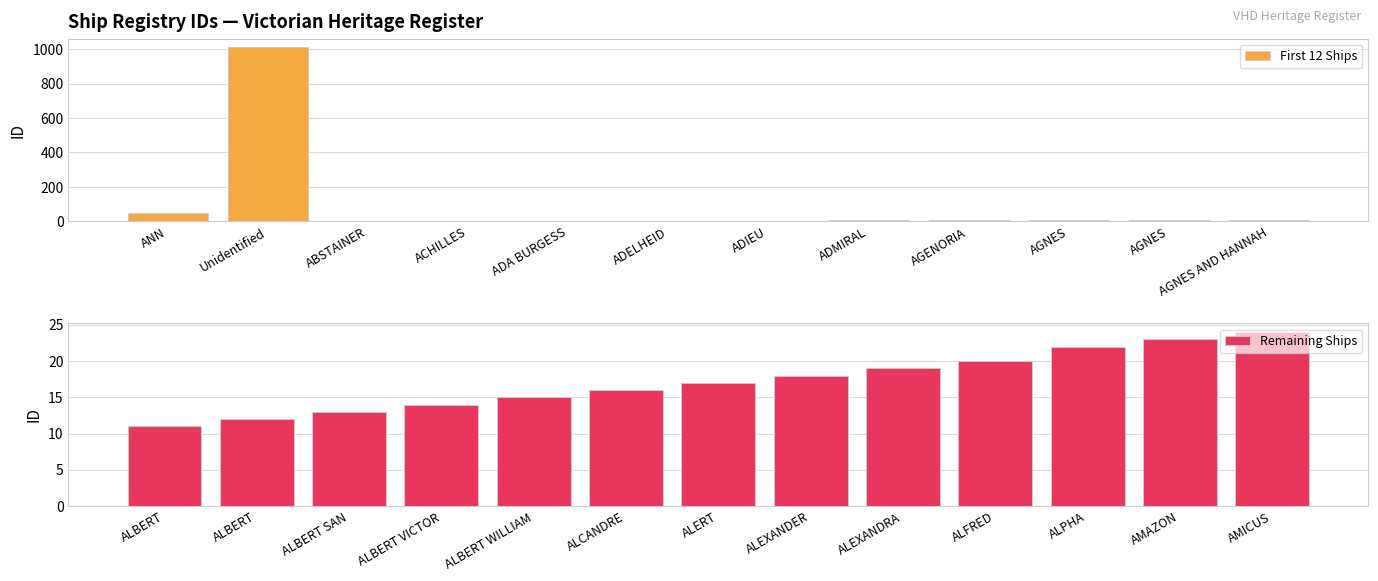

What is the minimum value shown in the chart?

1